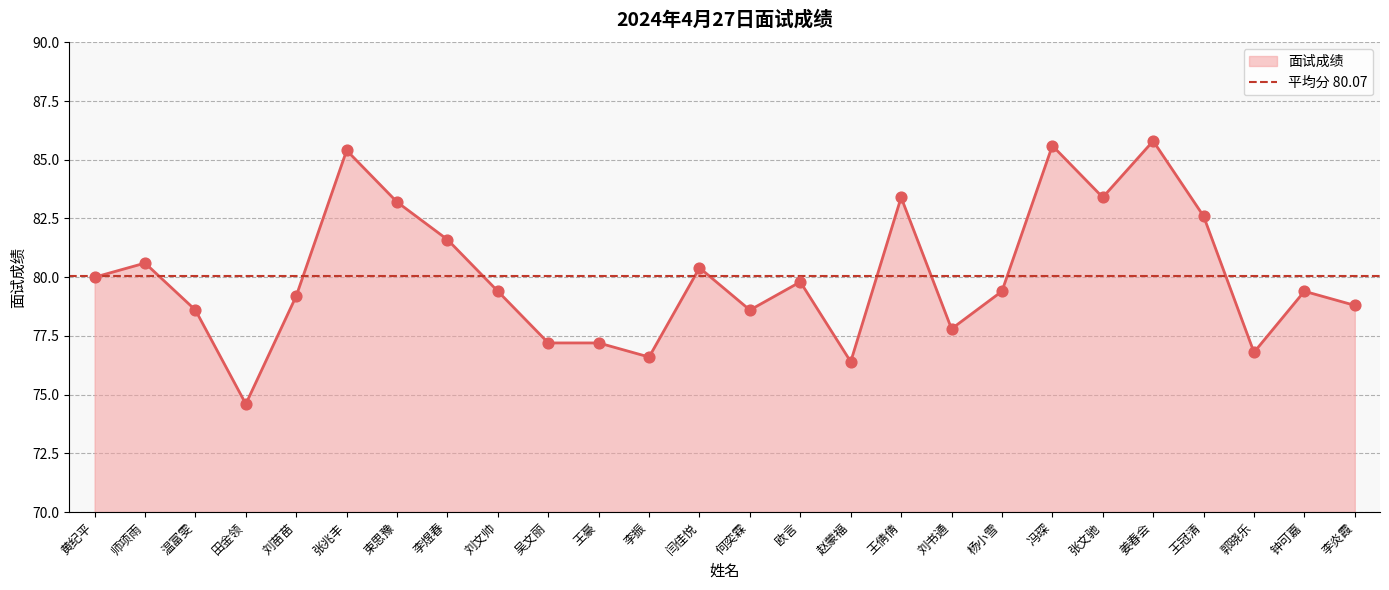

Approximately how many times larger is the value at 王豪 compared to 刘书通?

1.0